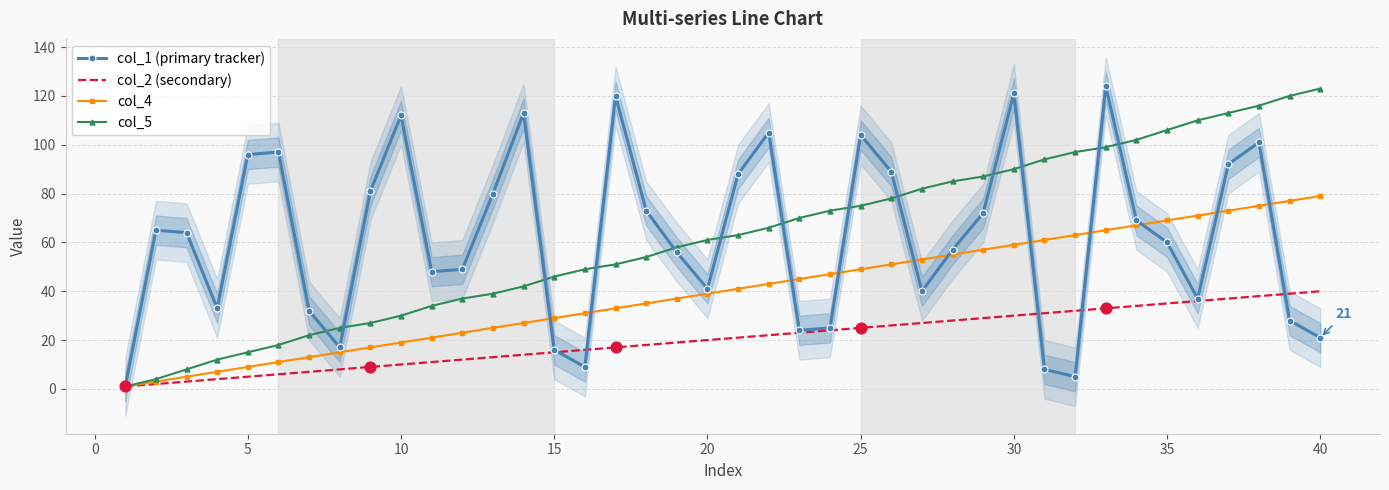

True or false: col_2 (secondary) has a value of 30 at 30.

True